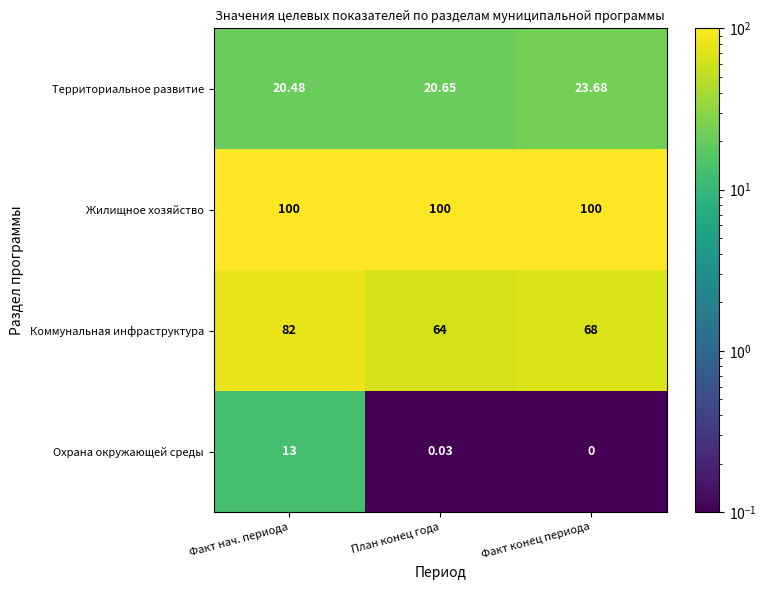

Which series has the largest range (max minus min)?

Коммунальная инфраструктура